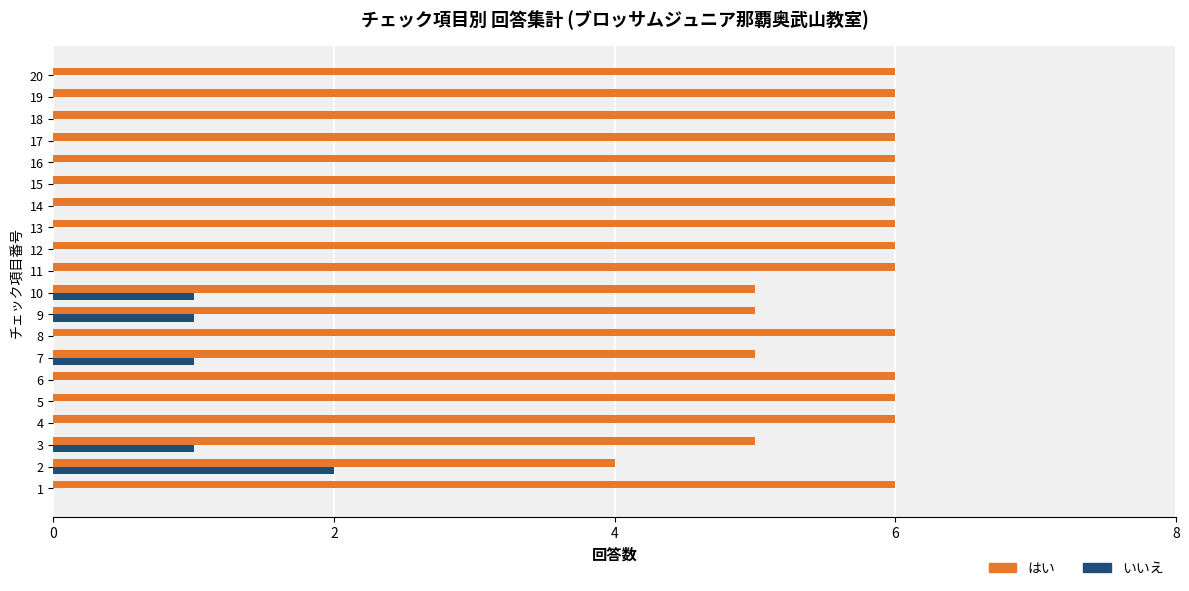

What is the highest value of the いいえ series?

2